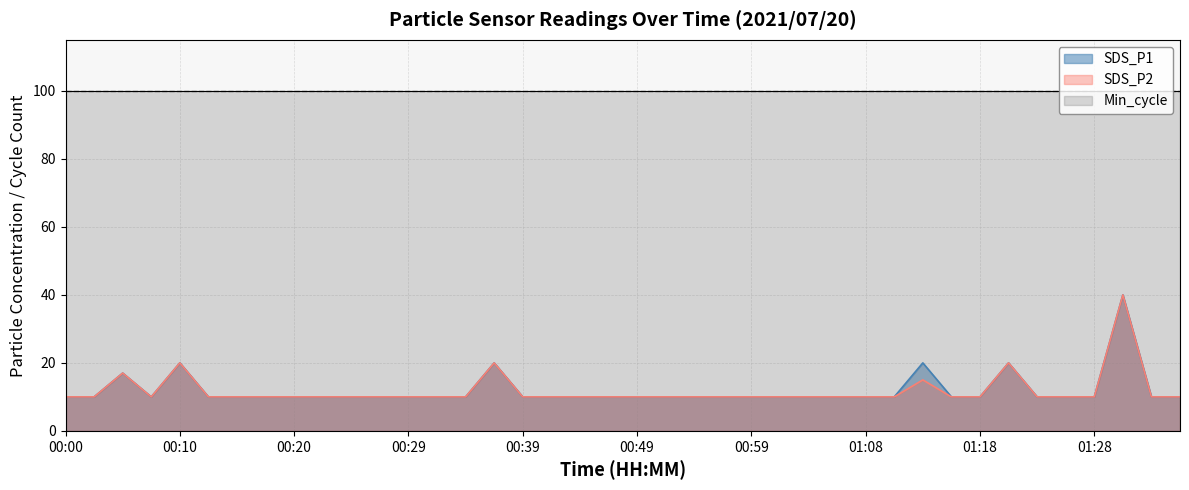

How many interior local valleys does the SDS_P2 series have?

1